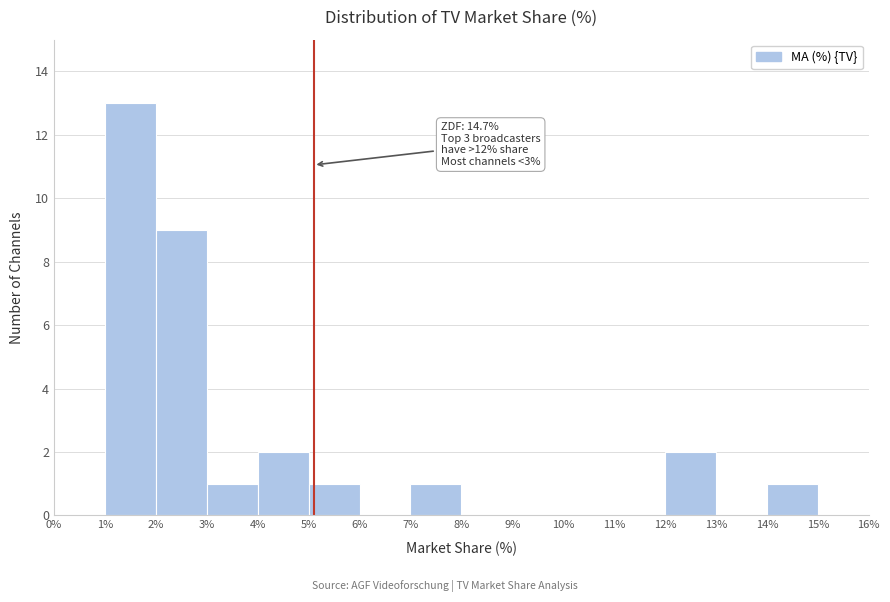

Over which range of the x-axis is the bar tallest?

1% to 2%